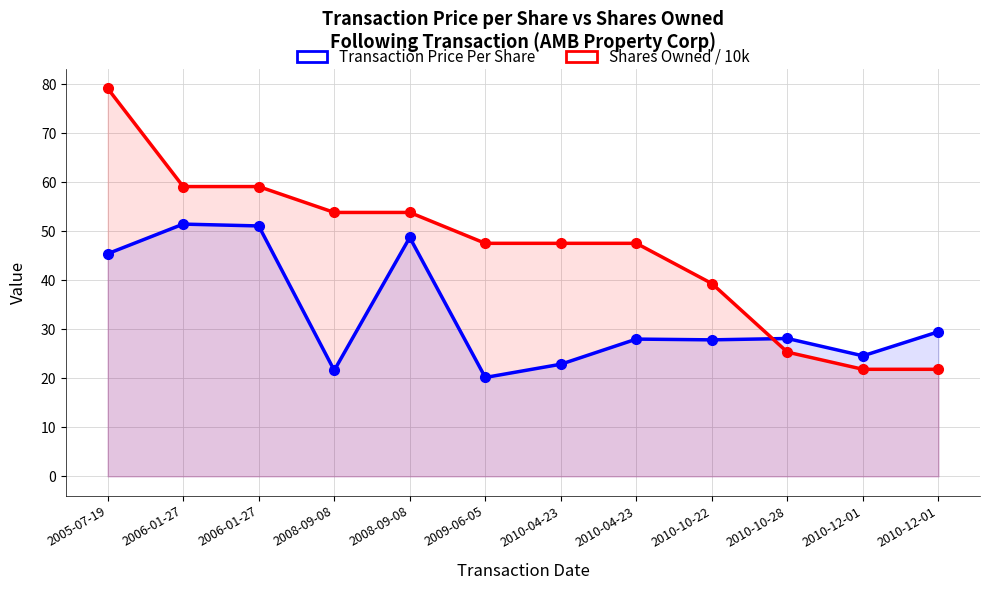

True or false: Shares Owned / 10k has a value of 79.2 at 2005-07-19.

True